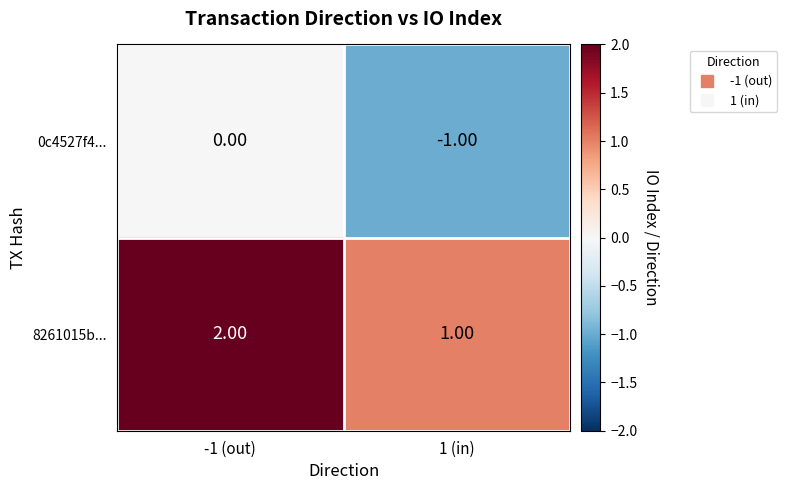

What is the sum of the 8261015b... values at -1 (out) and 1 (in)?

3